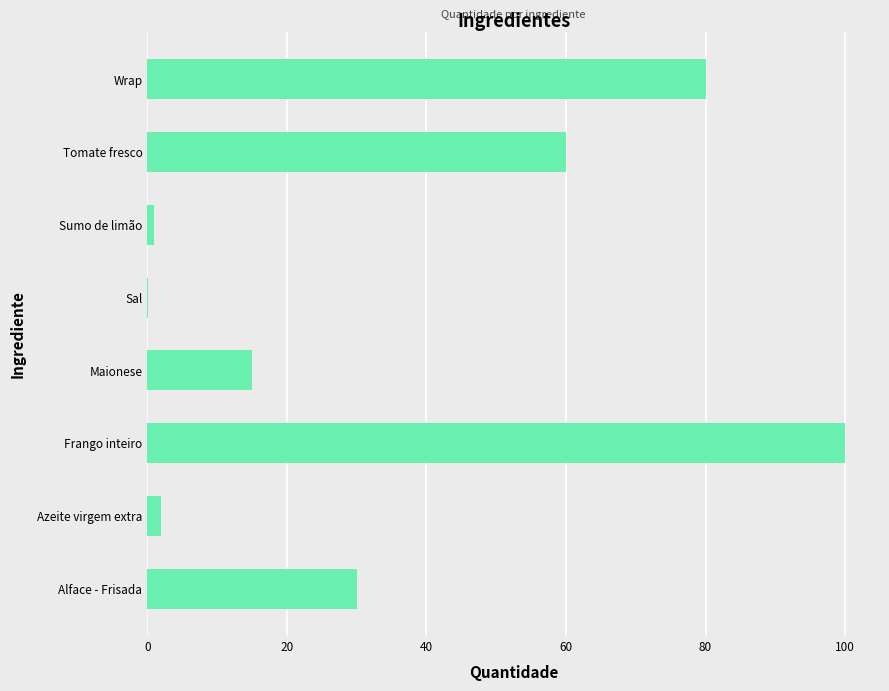

Reading bottom to top, list all the values displayed in this chart.

Alface - Frisada=30.0	Azeite virgem extra=2.0	Frango inteiro=100.0	Maionese=15.0	Sal=0.1	Sumo de limão=1.0	Tomate fresco=60.0	Wrap=80.0